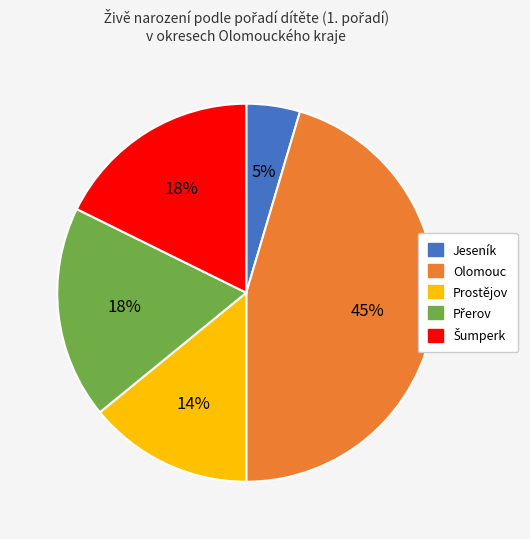

Count the number of slices in the pie.

5